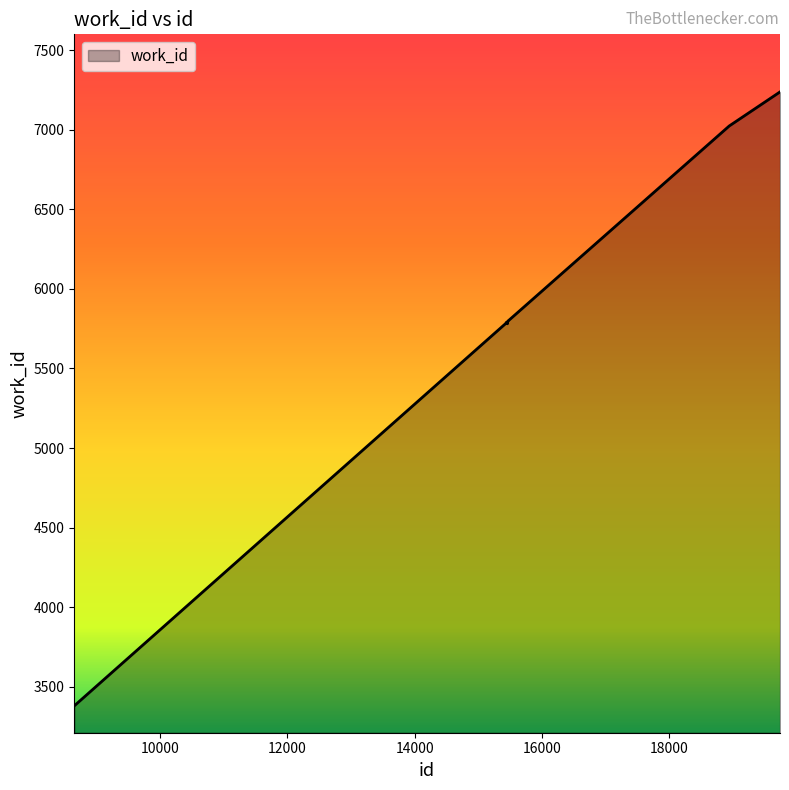

What is the maximum value shown in the chart?

7238